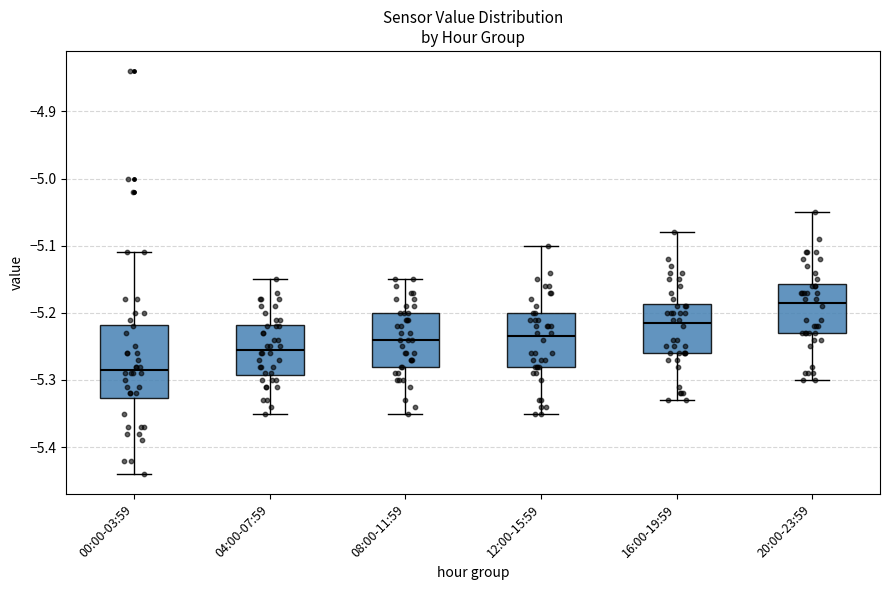

Which box has the lowest median line?

00:00-03:59